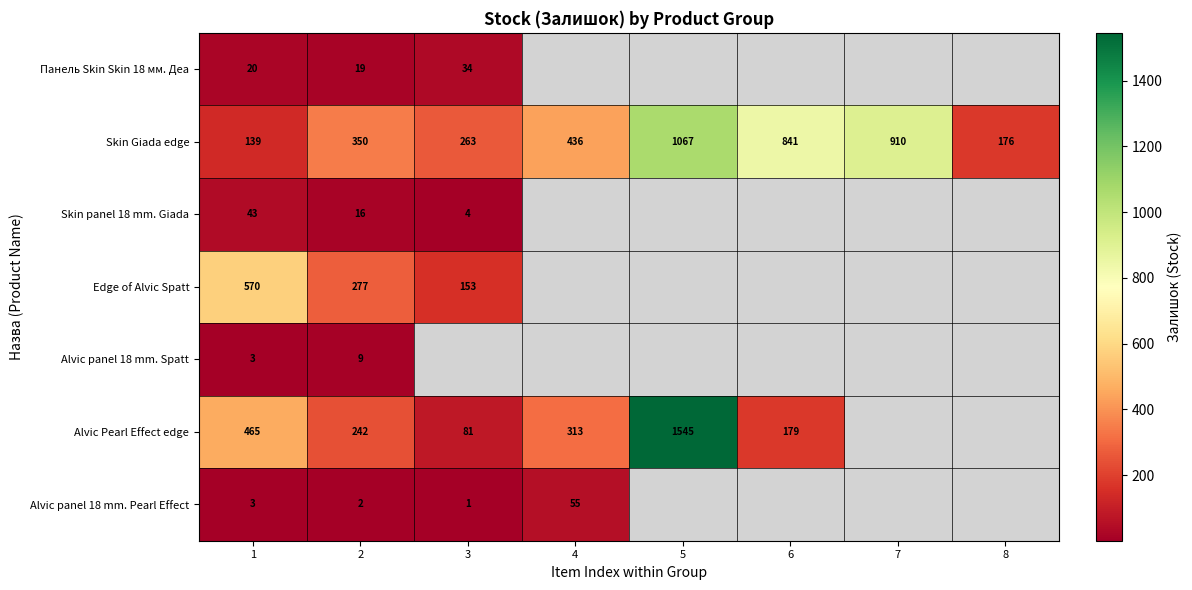

What is the difference between the second highest and second lowest values in the Skin Giada edge series?

734